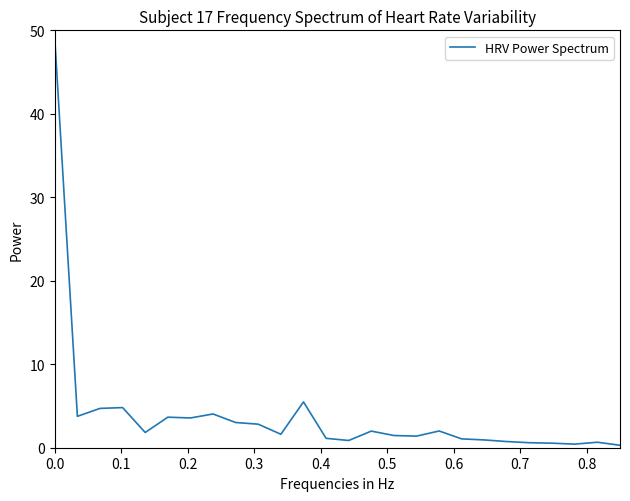

What is the difference between the maximum and minimum values?

48.7